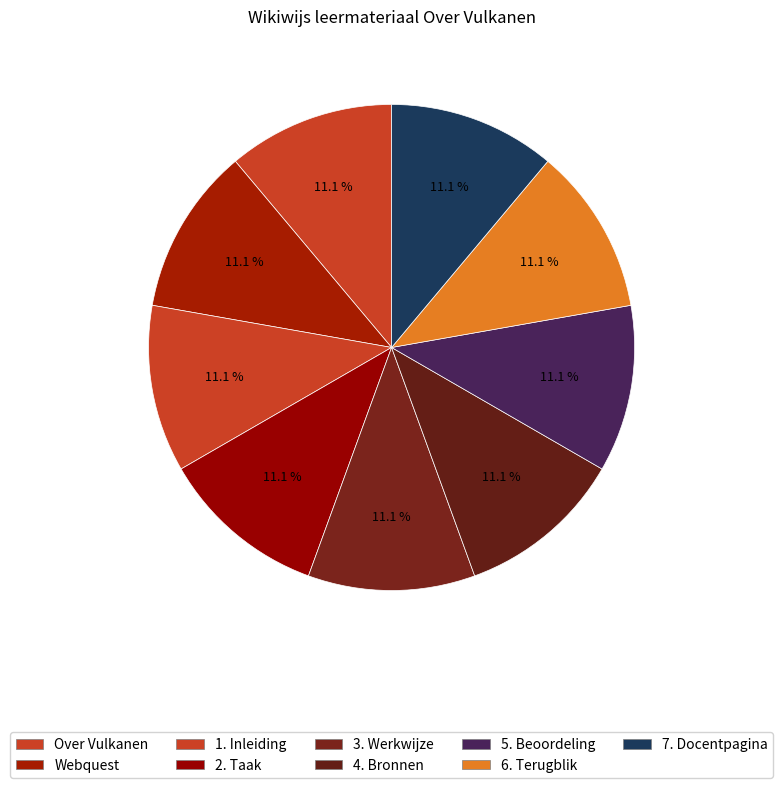

Count the number of slices in the pie.

9